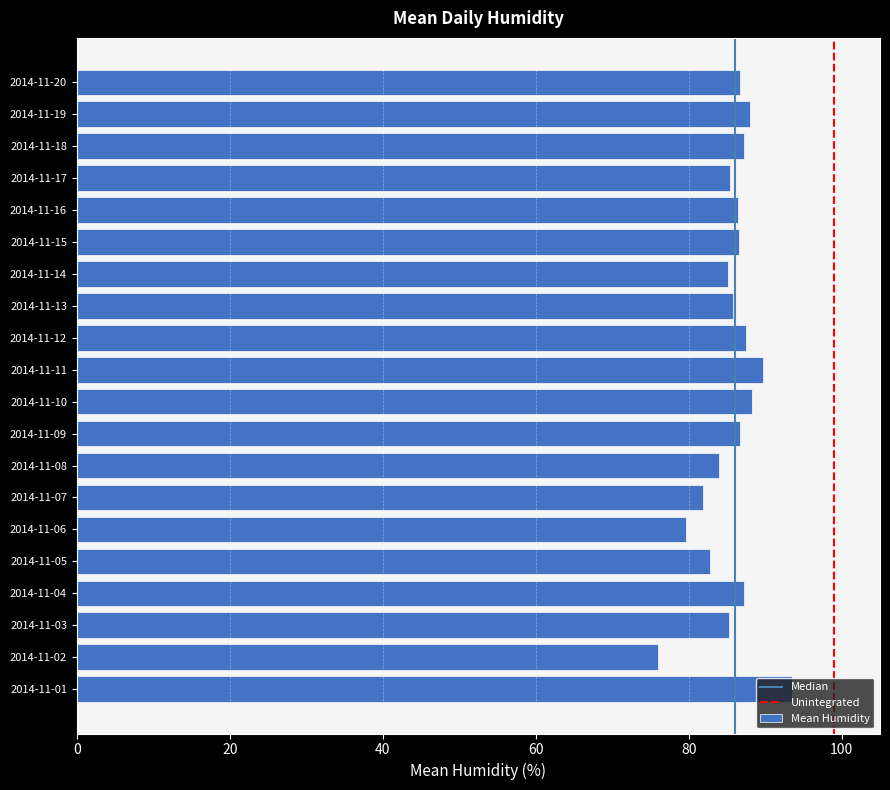

Between 2014-11-02 and 2014-11-15, which is larger?

2014-11-15